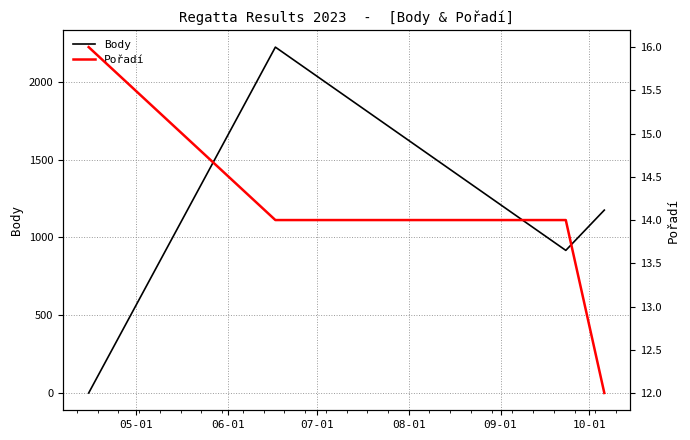

True or false: Body has more than 2 points higher than both neighbors.

False